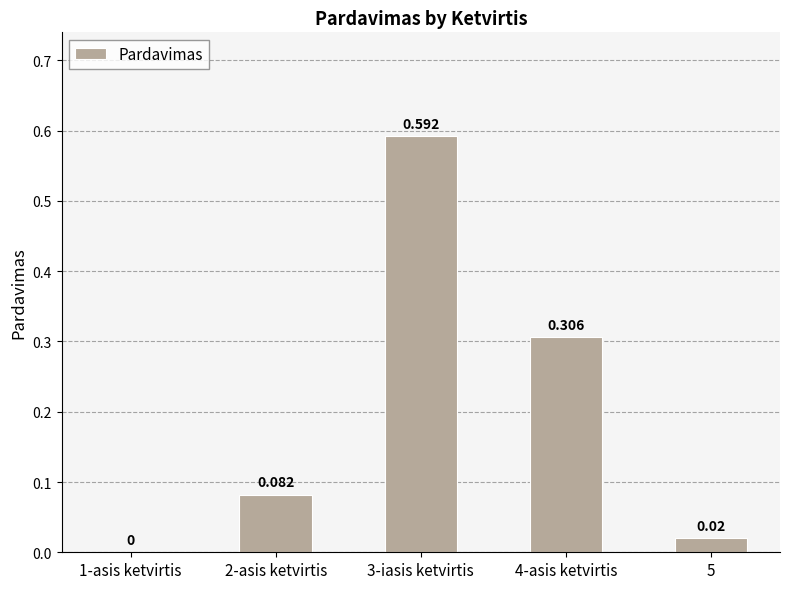

What is the change in value from 1-asis ketvirtis to 3-iasis ketvirtis?

+0.6